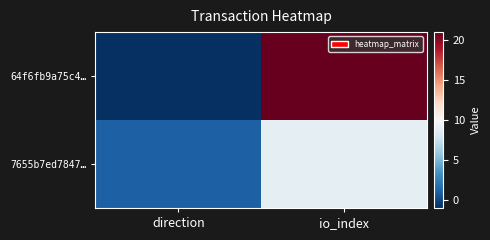

Reading left to right, list all the values displayed in this chart.

64f6fb9a75c4…: direction=-1	io_index=21
7655b7ed7847…: direction=1	io_index=9